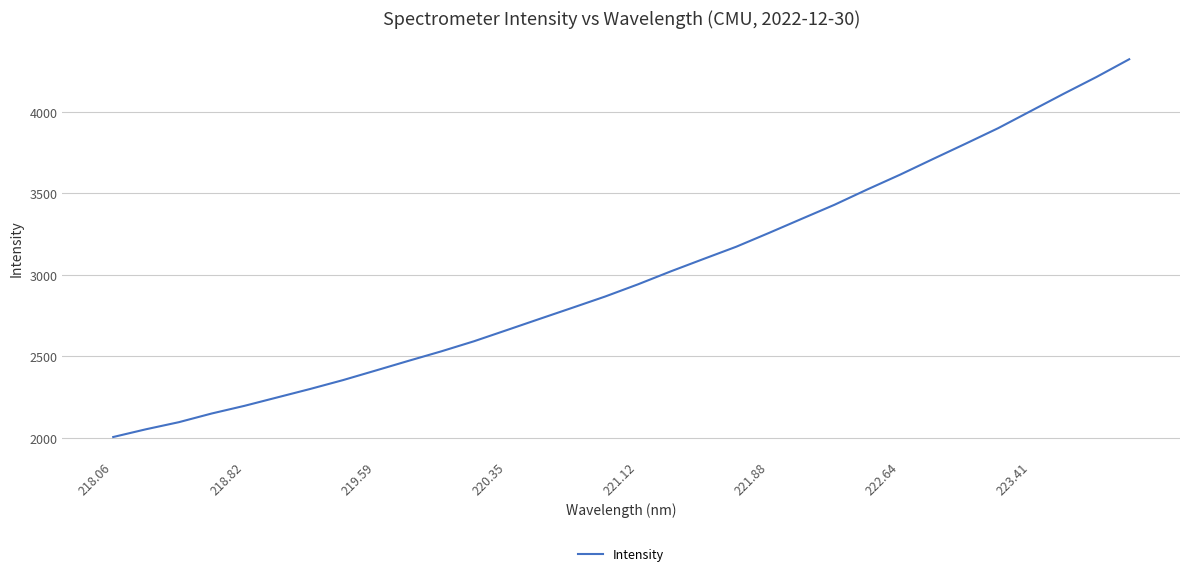

What is the greatest value displayed?

4320.7